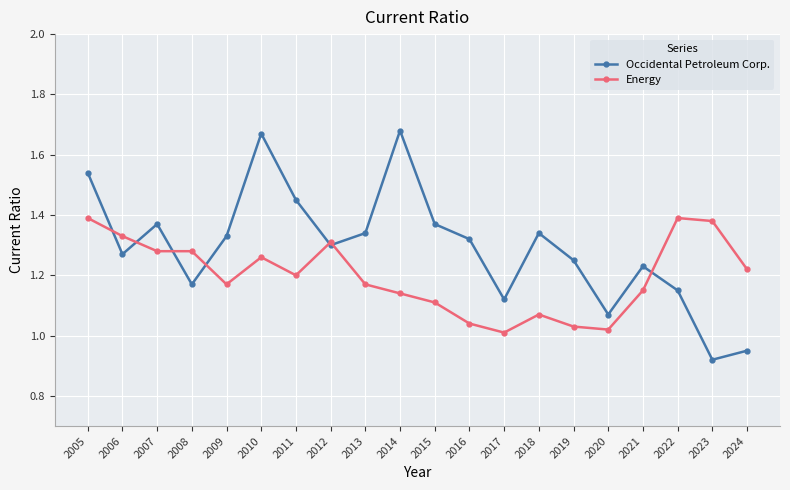

At which label does Occidental Petroleum Corp. reach its minimum?

2023